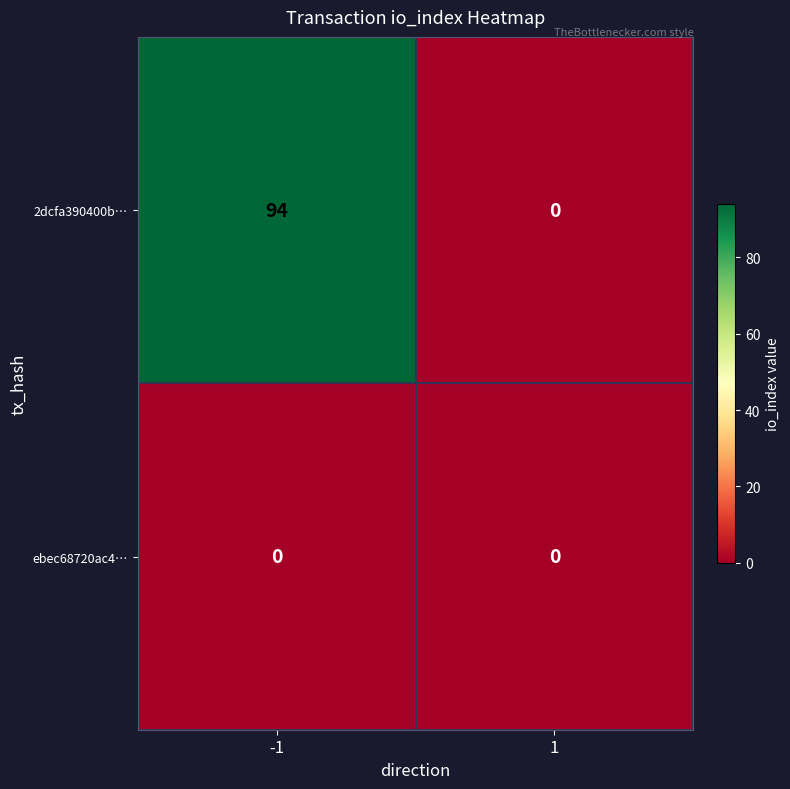

Which series has the largest range (max minus min)?

2dcfa390400b…